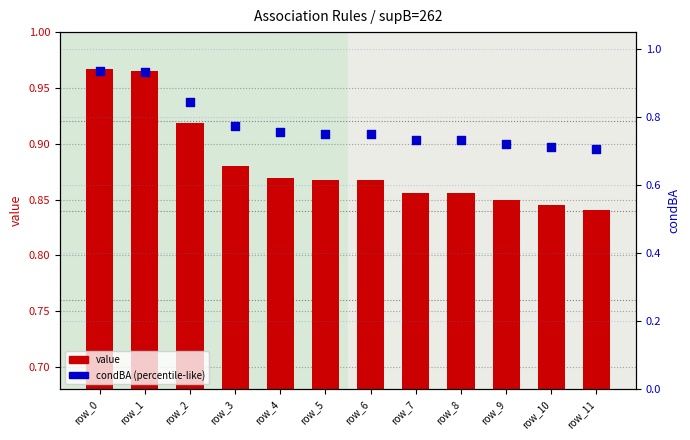

At how many categories does at least one series exceed 0?

12